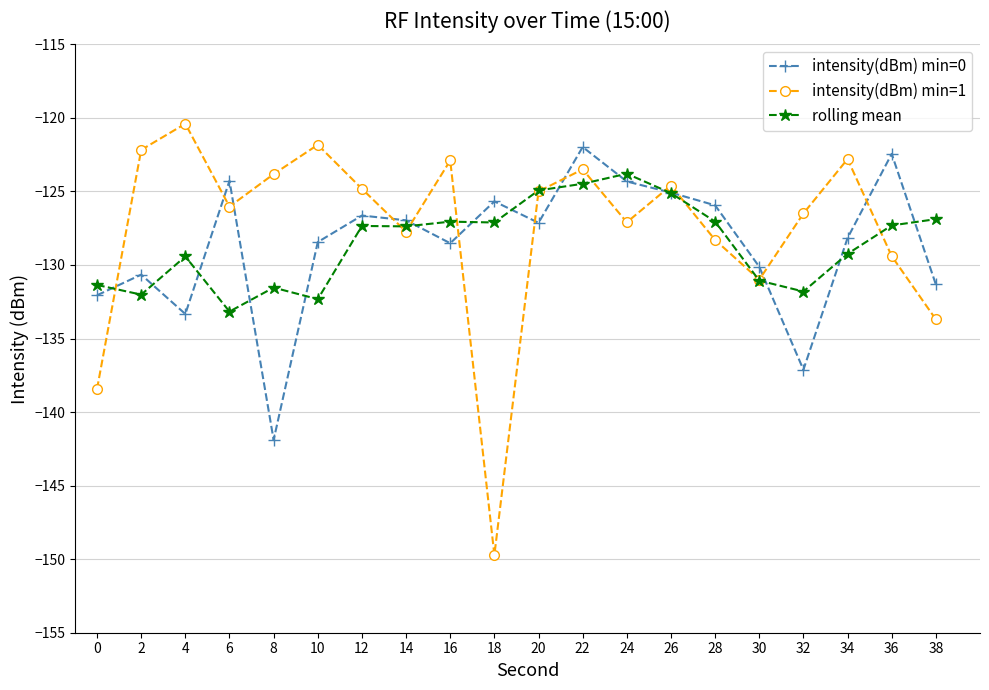

True or false: intensity(dBm) min=1 has more than 1 interior local peaks.

True